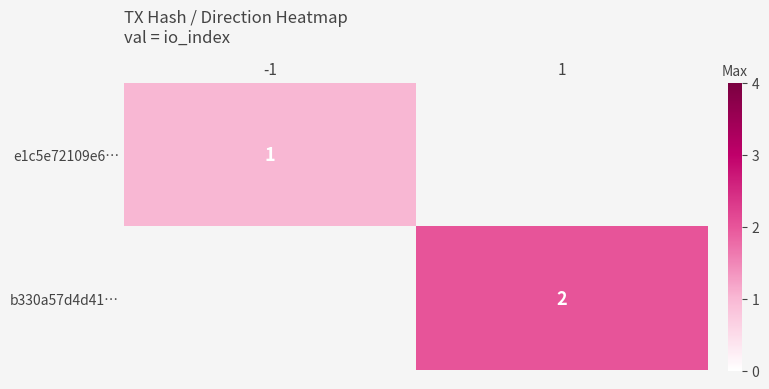

The value of e1c5e72109e6… at -1 is 1. True or false?

True